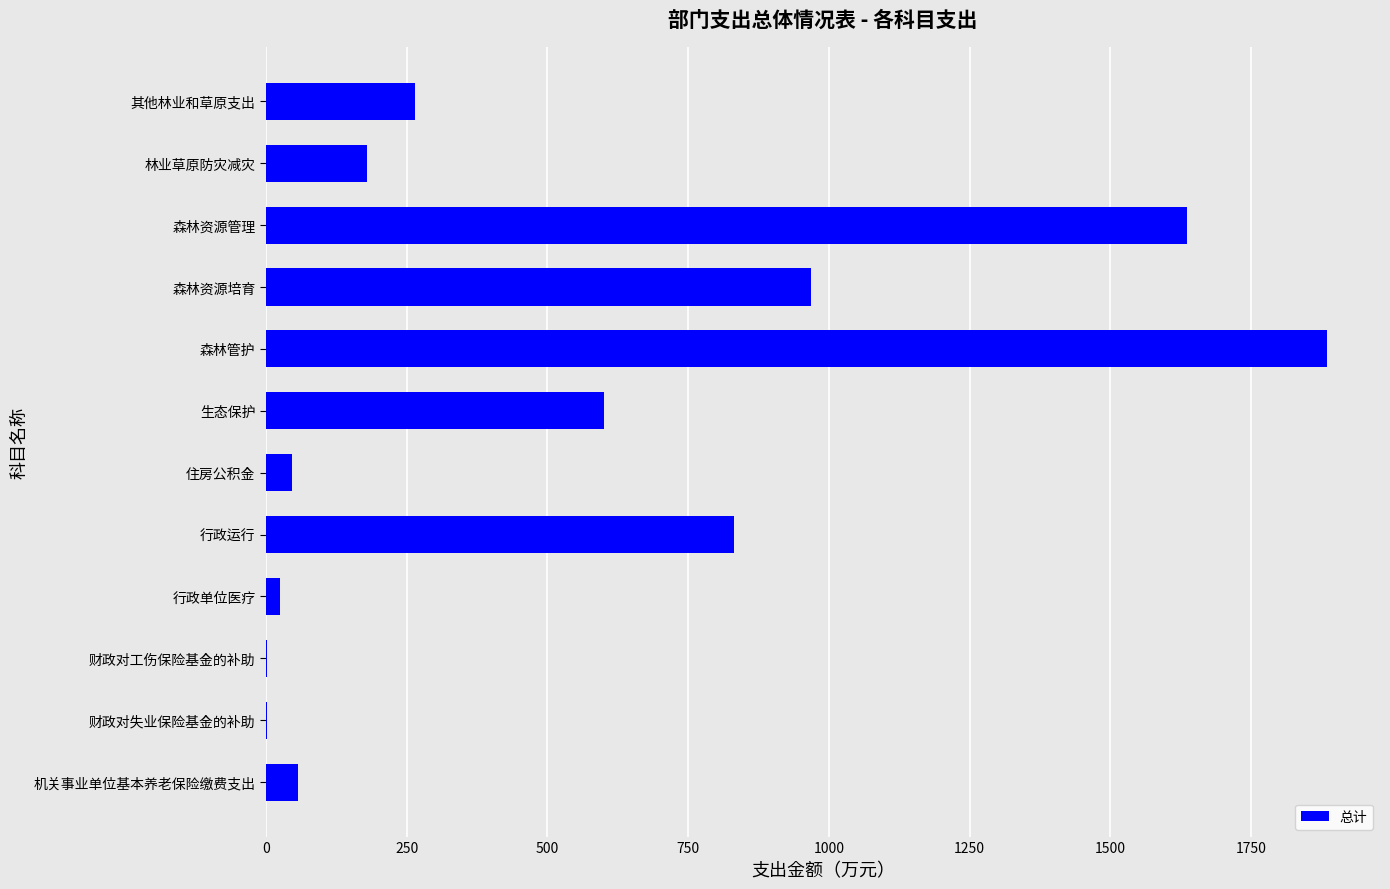

Is it true that the value at 森林管护 is 923.1?

False